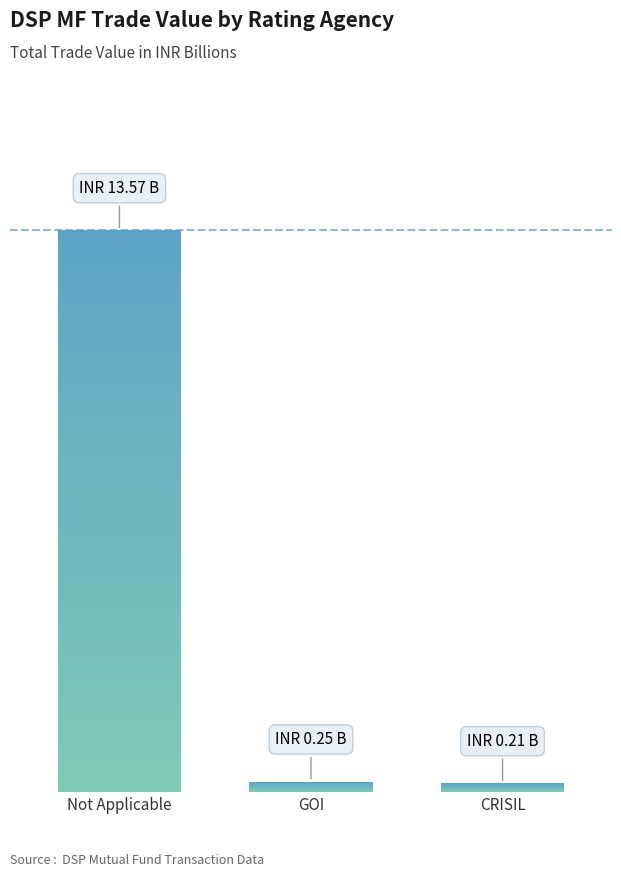

Between 19 and 30, which is larger?

30